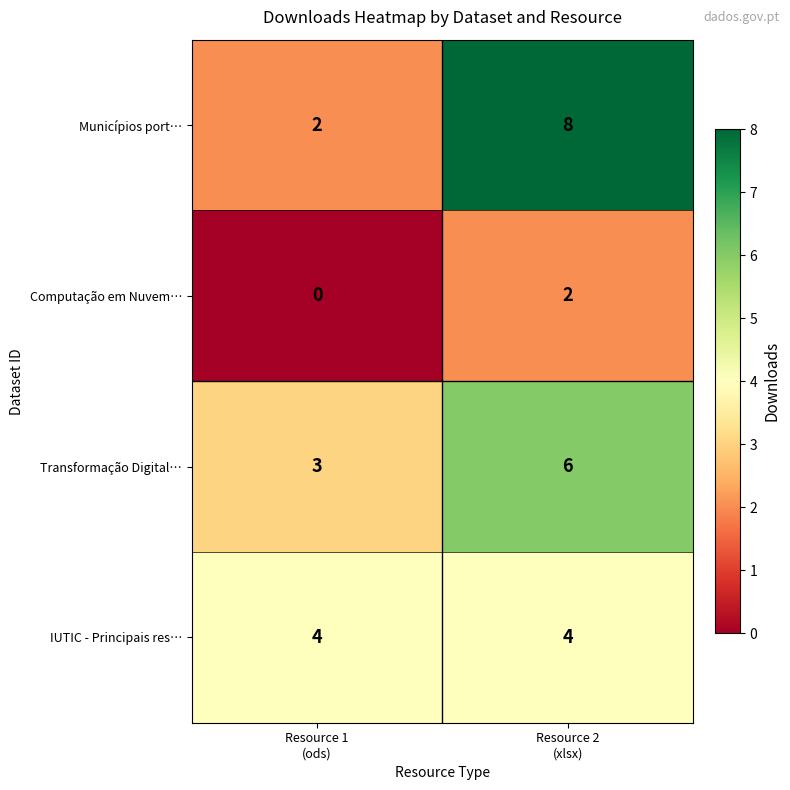

What is the difference between the maximum and minimum values in the Transformação Digital… series?

3